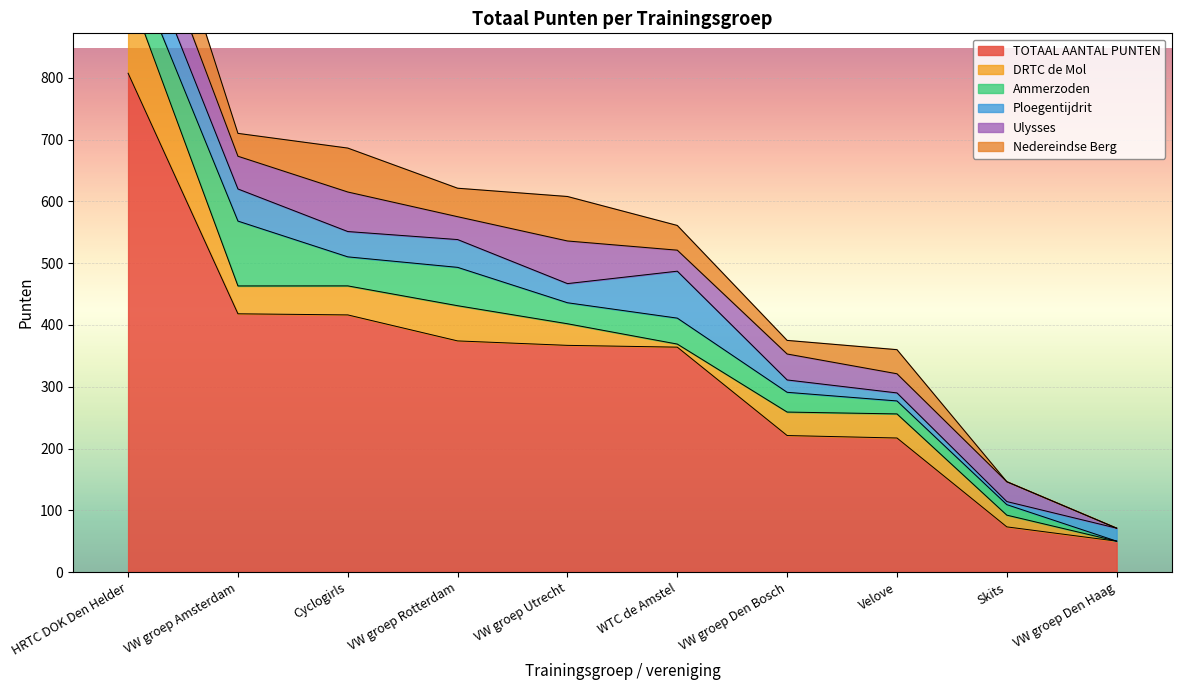

List the labels in order of Ammerzoden value, largest first.

VW groep Amsterdam, VW groep Rotterdam, HRTC DOK Den Helder, Cyclogirls, WTC de Amstel, VW groep Utrecht, VW groep Den Bosch, Velove, Skits, VW groep Den Haag